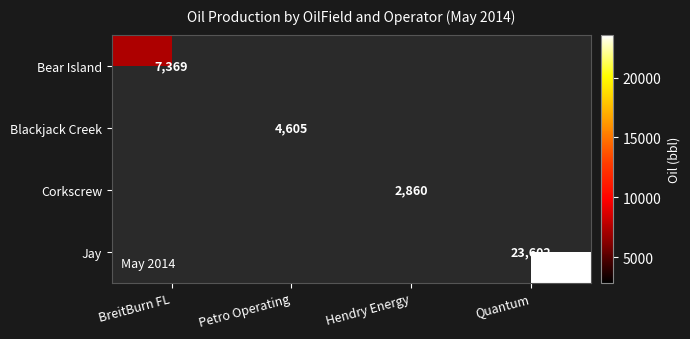

The Jay series shows 15251 at Quantum. True or false?

False